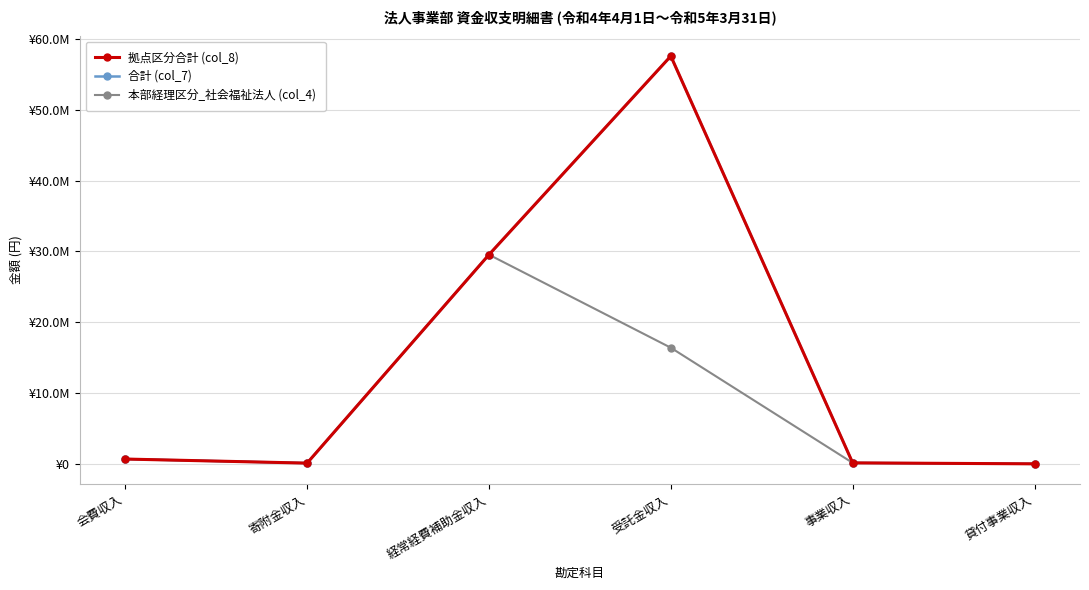

Is this an area chart (filled region under the line)?

No